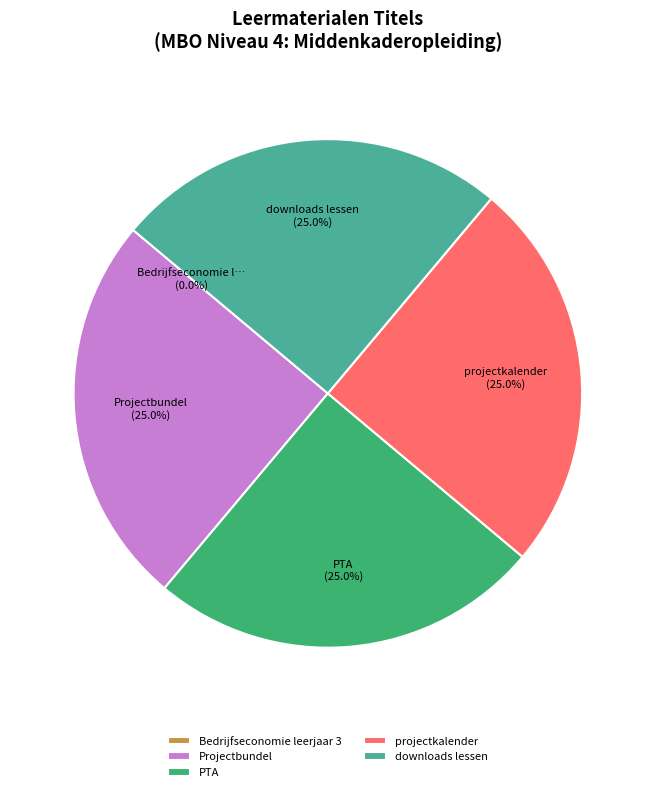

What is the total percentage of downloads lessen and PTA?

50.0%